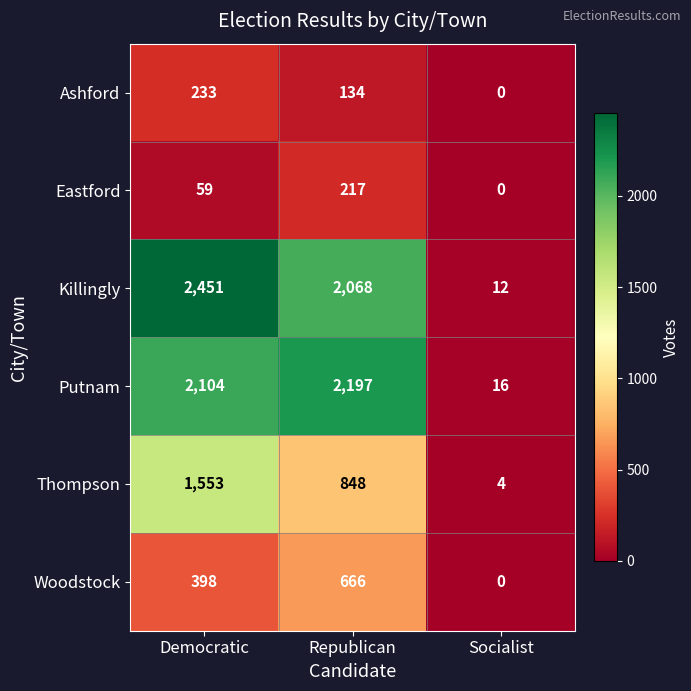

Which series has the widest spread of values?

Killingly